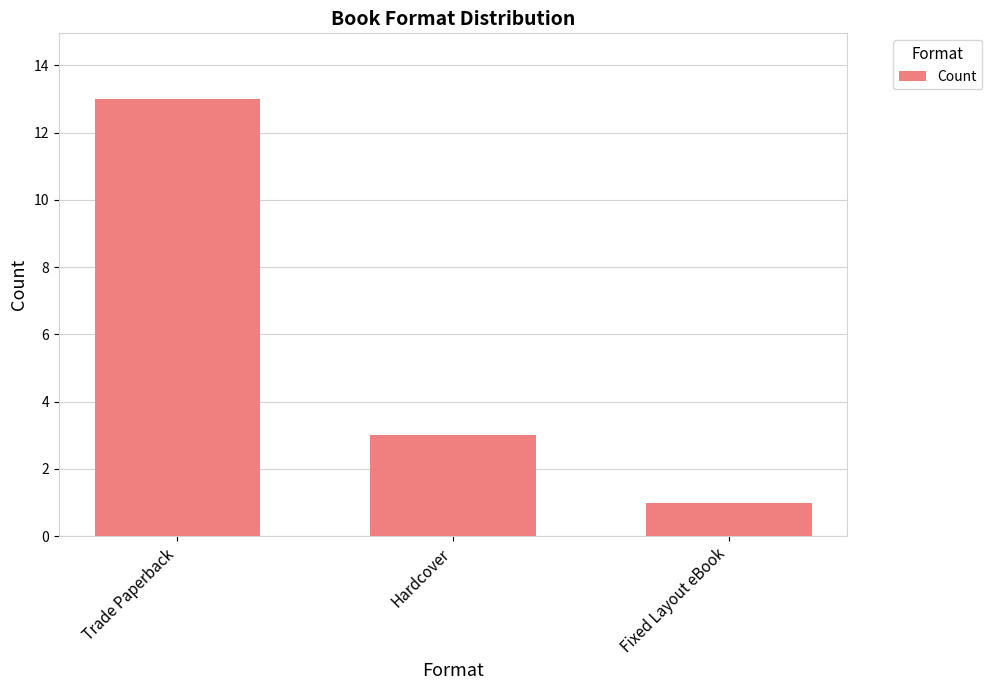

Rank the categories by value from lowest to highest.

Fixed Layout eBook, Hardcover, Trade Paperback